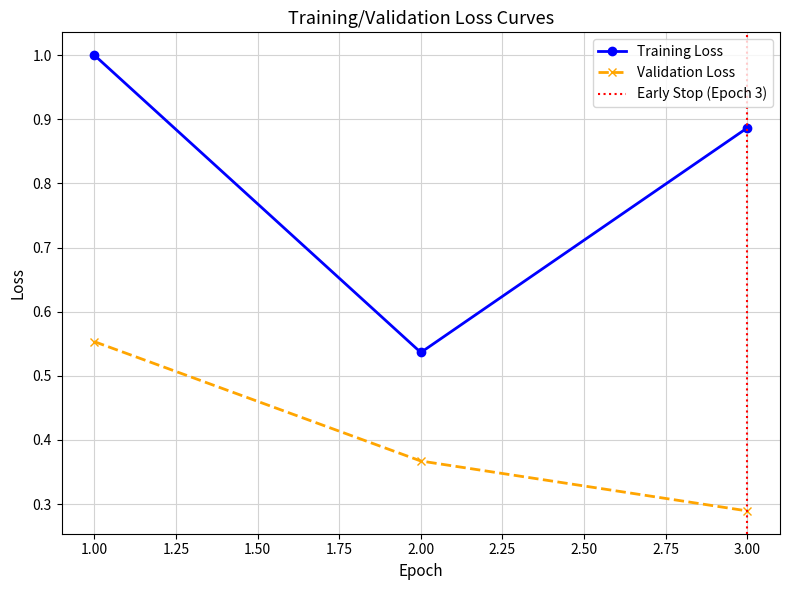

Reading right to left, extract all data points from this chart.

Training Loss: 3=0.9	2=0.5	1=1.0
Validation Loss: 3=0.3	2=0.4	1=0.6